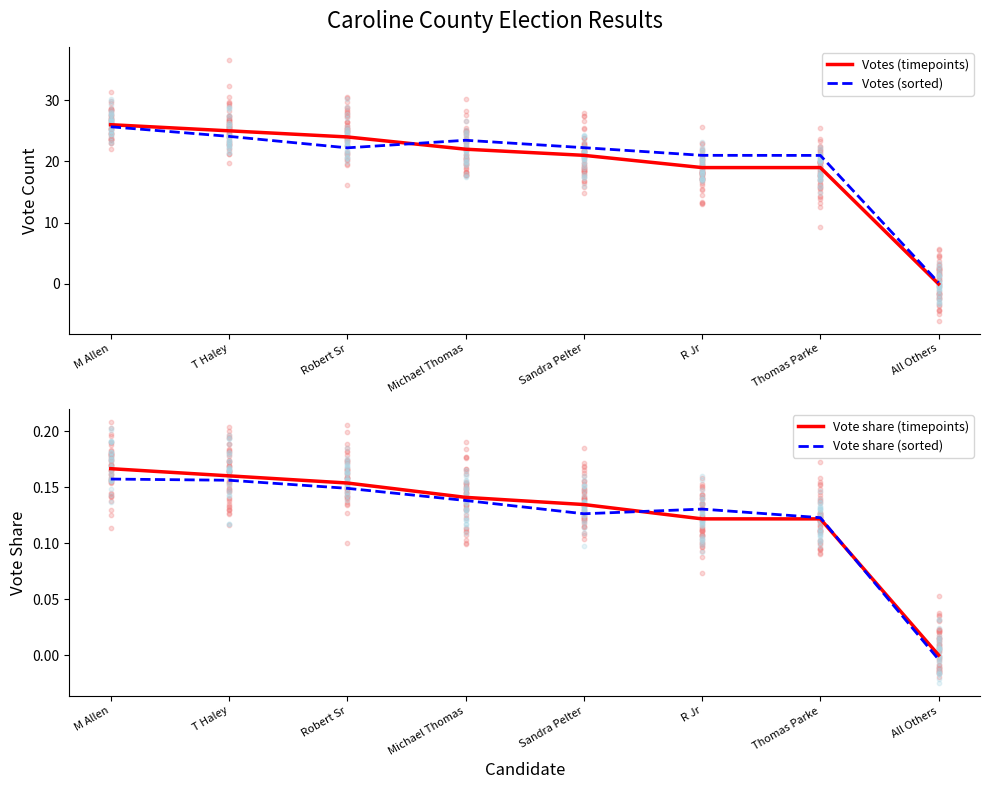

What are all the series names shown in the legend?

Votes (timepoints), Votes (sorted), Vote share (timepoints), Vote share (sorted)